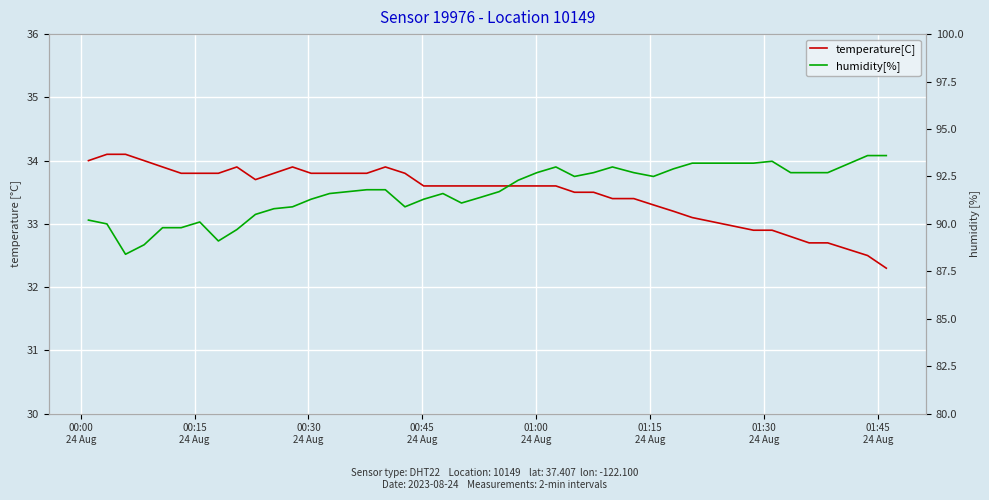

Reading right to left, list all the values displayed in this chart.

temperature[C]: 32.3	32.5	32.7	32.7	32.8	32.9	32.9	33.1	33.2	33.3	33.4	33.4	33.5	33.5	33.6	33.6	33.6	33.6	33.6	33.6	33.6	33.6	33.8	33.9	33.8	33.8	33.8	33.8	33.9	33.8	33.7	33.9	33.8	33.8	33.8	33.9	34.0	34.1	34.1	34.0
humidity[%]: 93.6	93.6	92.7	92.7	92.7	93.3	93.2	93.2	92.9	92.5	92.7	93.0	92.7	92.5	93.0	92.7	92.3	91.7	91.4	91.1	91.6	91.3	90.9	91.8	91.8	91.7	91.6	91.3	90.9	90.8	90.5	89.7	89.1	90.1	89.8	89.8	88.9	88.4	90.0	90.2